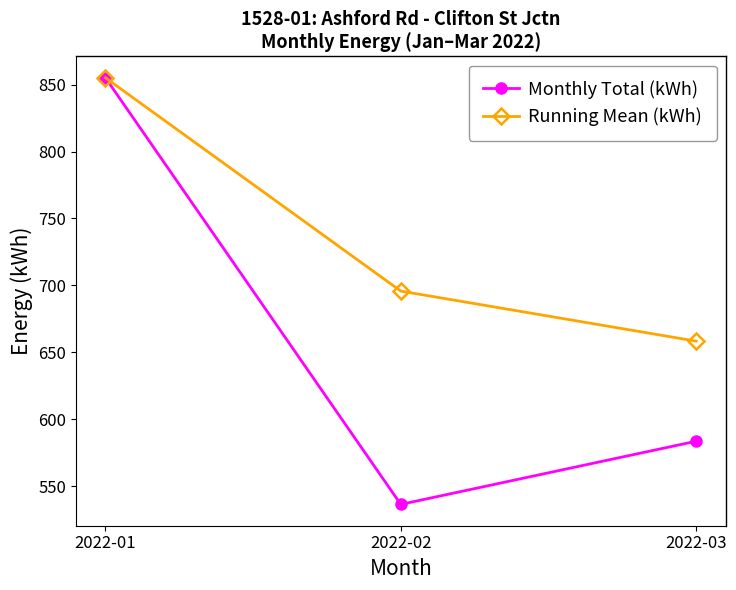

Between 2022-01 and 2022-03, which series saw the biggest shift?

Monthly Total (kWh)